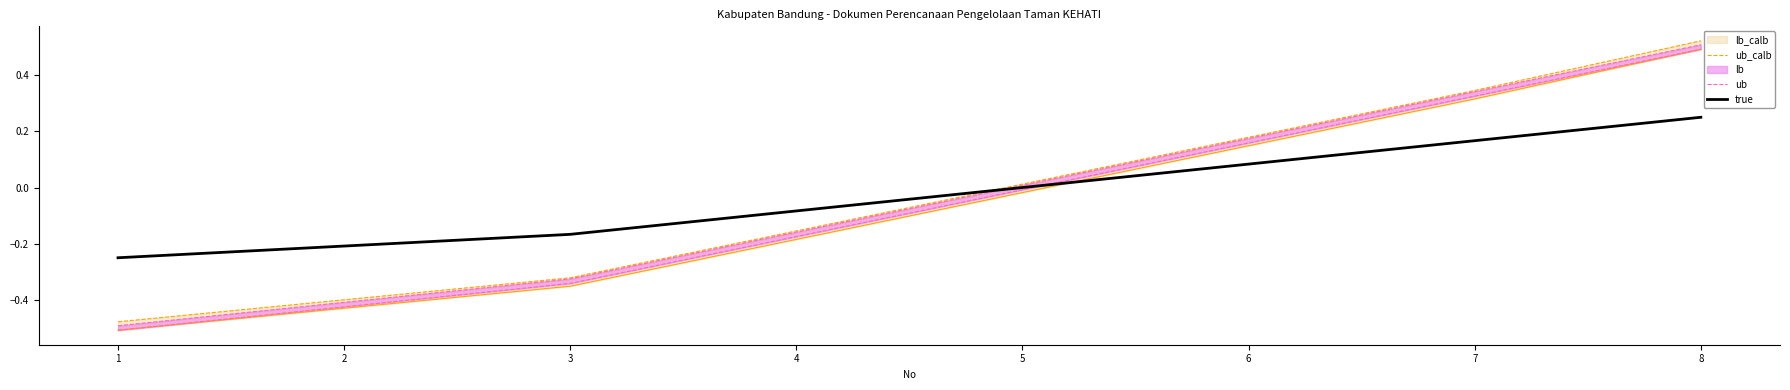

How many lines are shown in the chart?

3